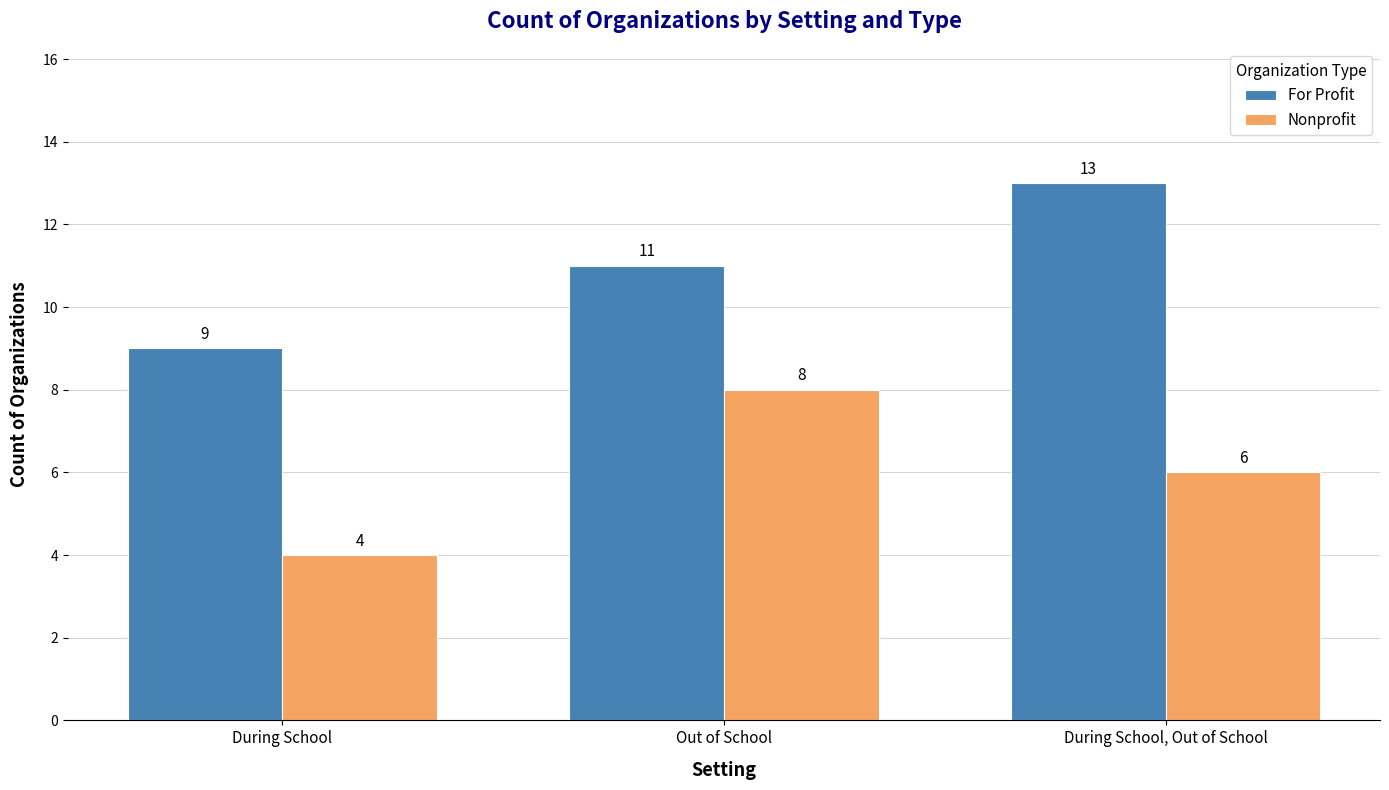

Count the number of data series in this chart.

2